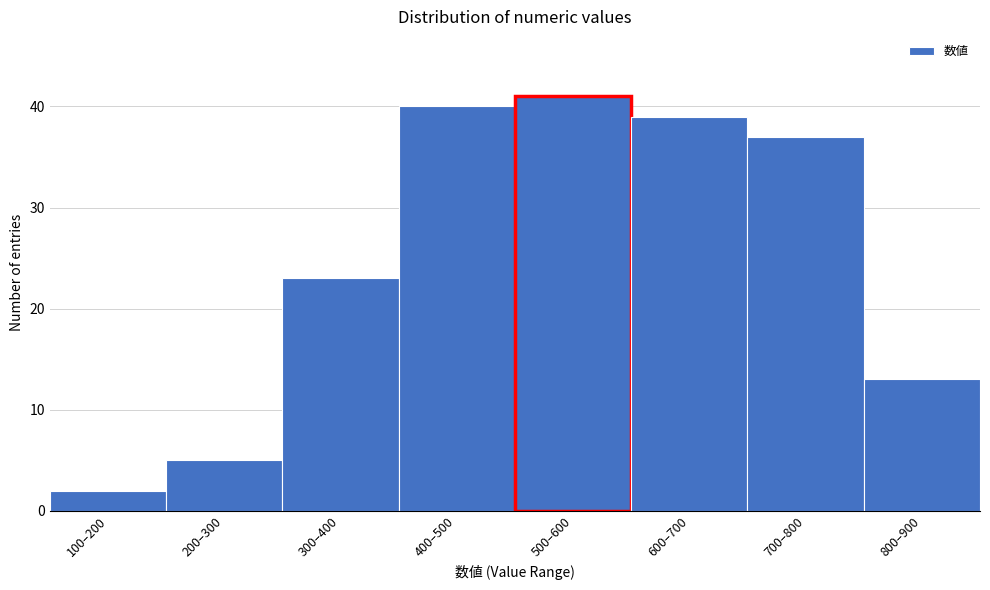

Reading left to right, list all the values displayed in this chart.

2	5	23	40	41	39	37	13